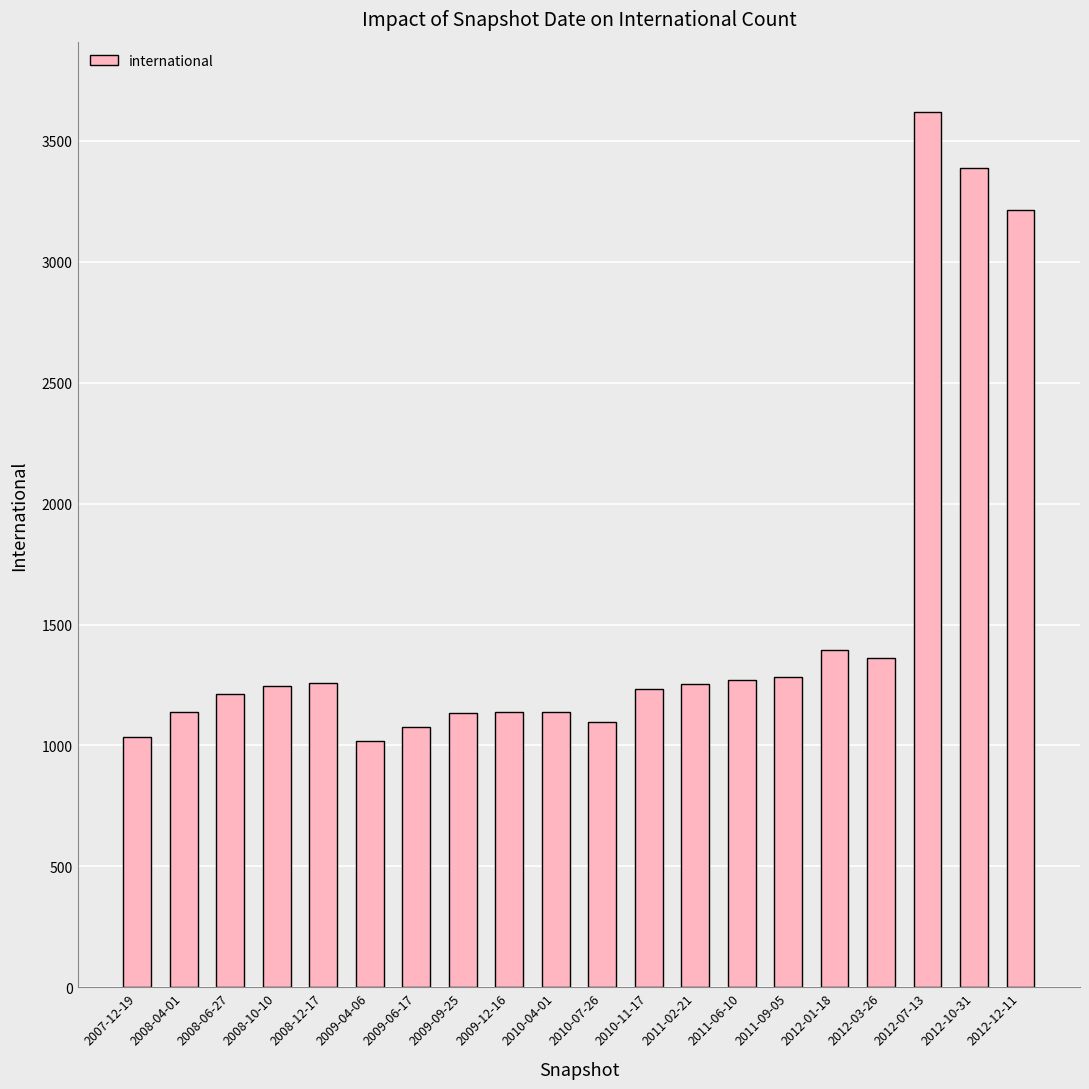

What is the average value?

1526